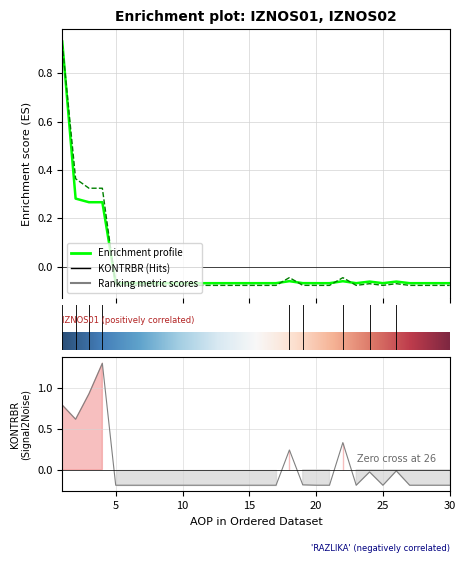

Reading left to right, list all the values displayed in this chart.

IZNOS01: 1=0.9	2=0.3	3=0.3	4=0.3	5=-0.1	6=-0.1	7=-0.1	8=-0.1	9=-0.1	10=-0.1	11=-0.1	12=-0.1	13=-0.1	14=-0.1	15=-0.1	16=-0.1	17=-0.1	18=-0.1	19=-0.1	20=-0.1	21=-0.1	22=-0.1	23=-0.1	24=-0.1	25=-0.1	26=-0.1	27=-0.1	28=-0.1	29=-0.1	30=-0.1
IZNOS02: 1=0.9	2=0.4	3=0.3	4=0.3	5=-0.1	6=-0.1	7=-0.1	8=-0.1	9=-0.1	10=-0.1	11=-0.1	12=-0.1	13=-0.1	14=-0.1	15=-0.1	16=-0.1	17=-0.1	18=-0.0	19=-0.1	20=-0.1	21=-0.1	22=-0.0	23=-0.1	24=-0.1	25=-0.1	26=-0.1	27=-0.1	28=-0.1	29=-0.1	30=-0.1
KONTRBR: 1=0.8	2=0.6	3=0.9	4=1.3	5=-0.2	6=-0.2	7=-0.2	8=-0.2	9=-0.2	10=-0.2	11=-0.2	12=-0.2	13=-0.2	14=-0.2	15=-0.2	16=-0.2	17=-0.2	18=0.2	19=-0.2	20=-0.2	21=-0.2	22=0.3	23=-0.2	24=-0.0	25=-0.2	26=-0.0	27=-0.2	28=-0.2	29=-0.2	30=-0.2